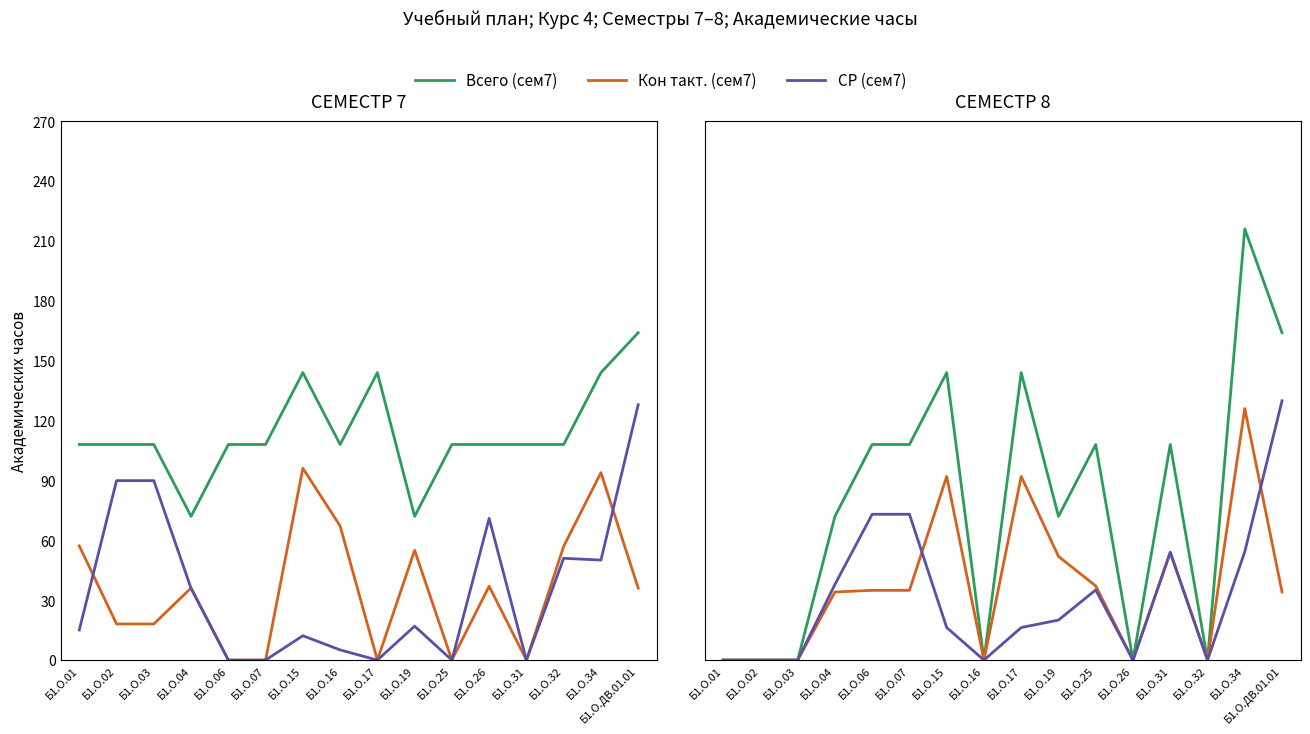

True or false: Всего (сем8) and СР (сем8) intersect in this chart.

False